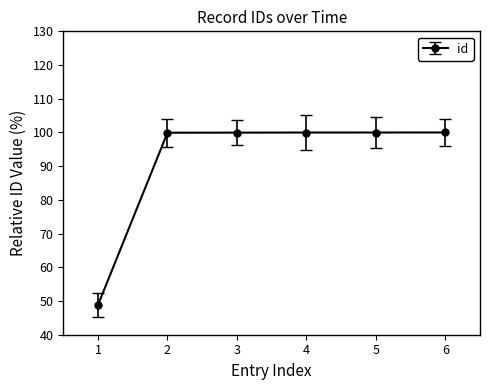

Is this an area chart (filled region under the line)?

No